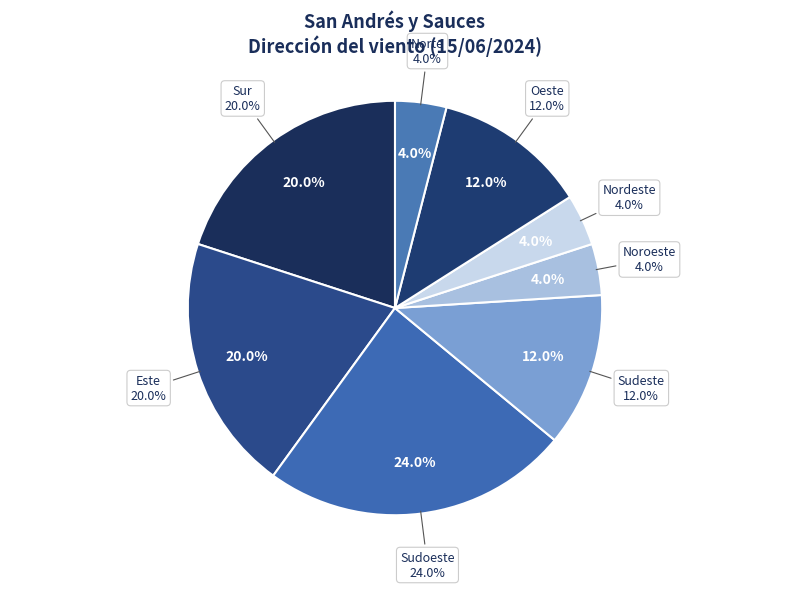

What is the smallest slice in the pie chart?

Noroeste